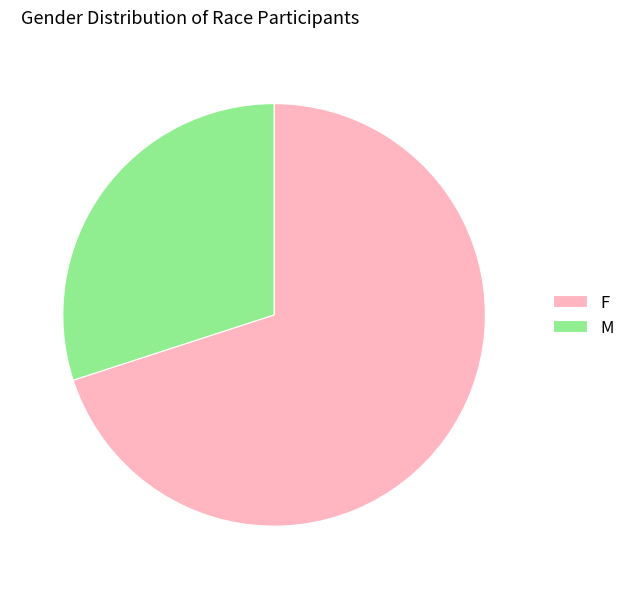

Rank the categories by value from lowest to highest.

M, F